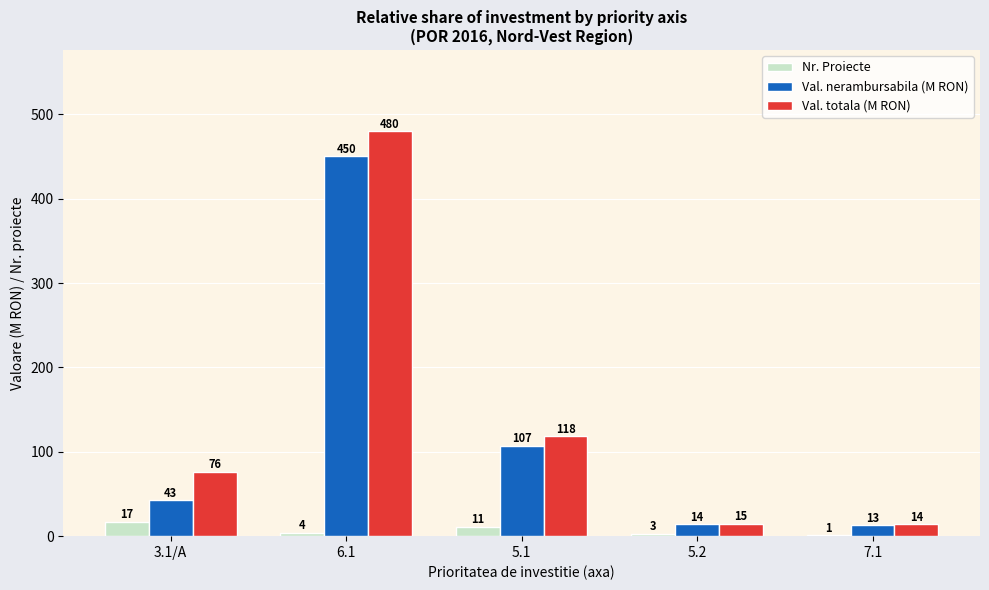

What is the maximum value shown in the chart?

480.1